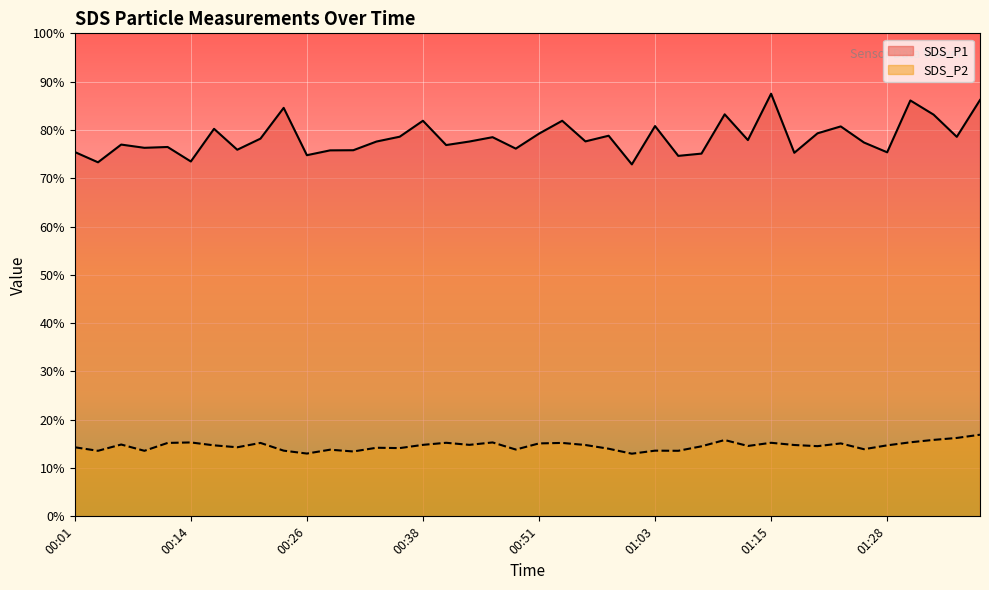

Which has a higher value, 01:20 or 01:18?

01:20